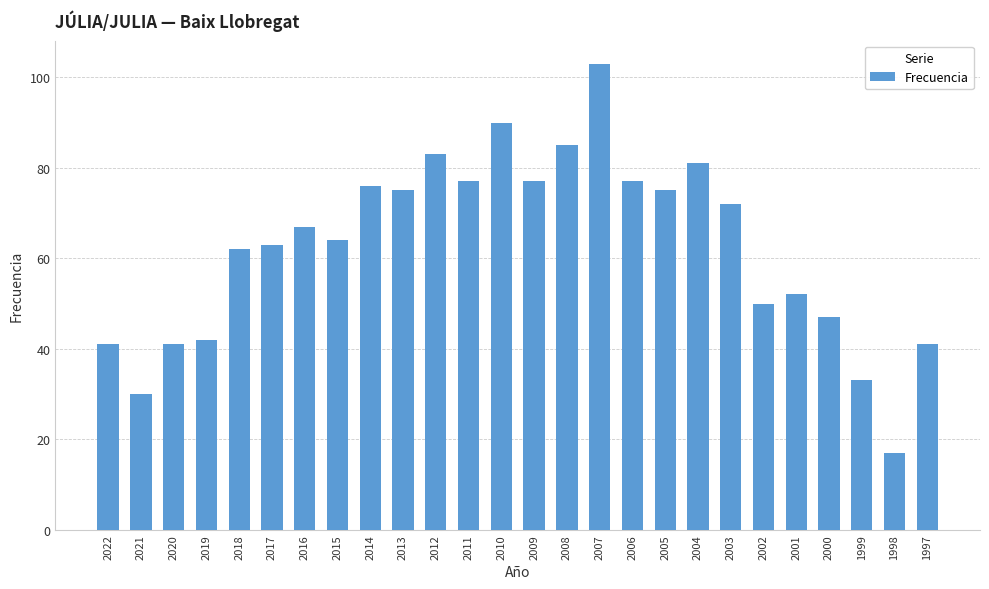

Is it true that the value at 2016 is 67?

True